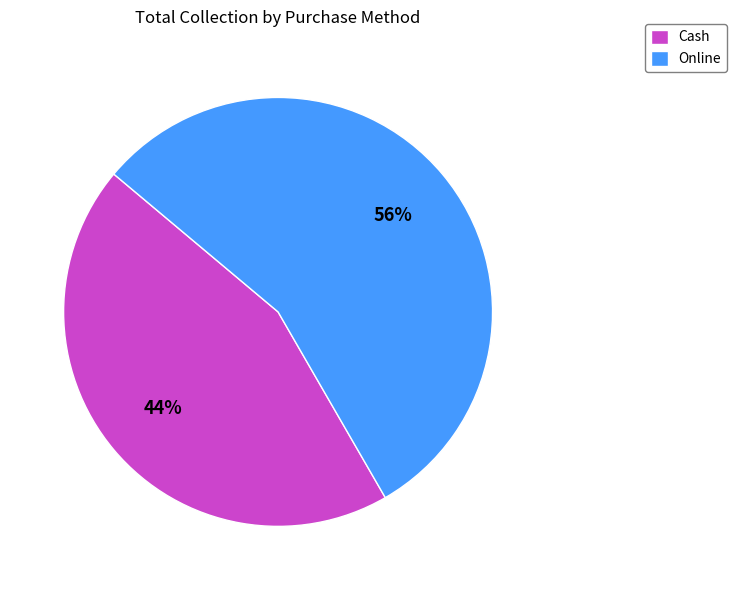

To the nearest percent, what is the average slice percentage?

50%